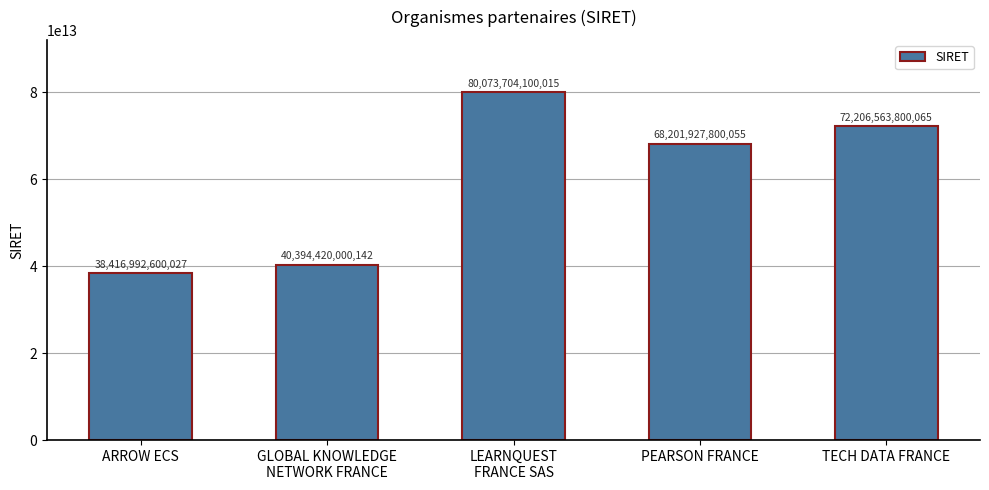

Is it true that the value at TECH DATA FRANCE is 72206563800065?

True